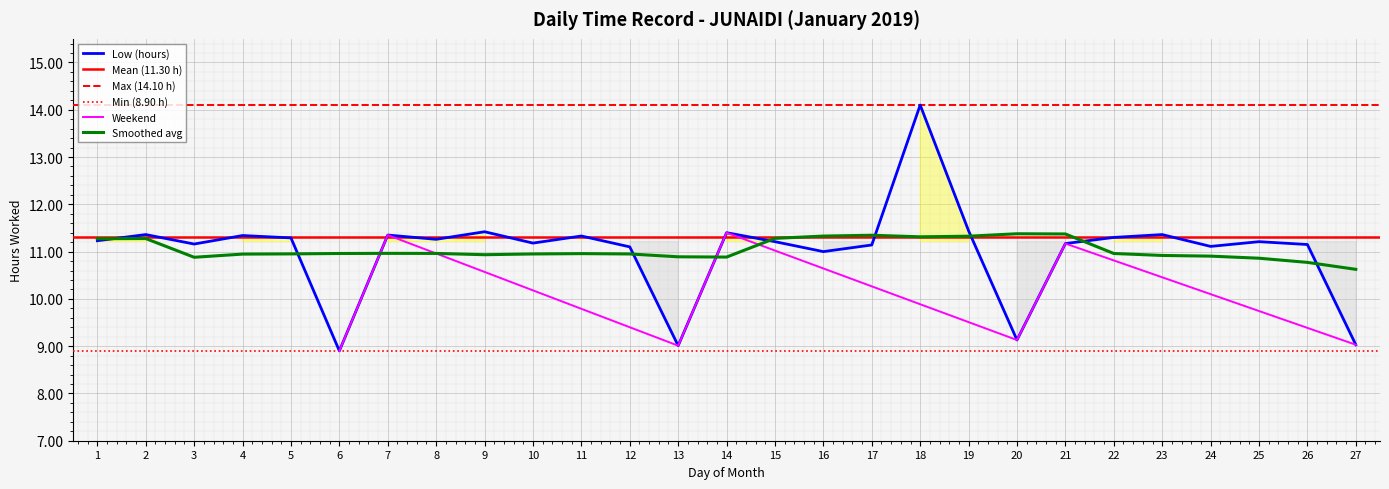

What is the smallest value displayed?

8.9